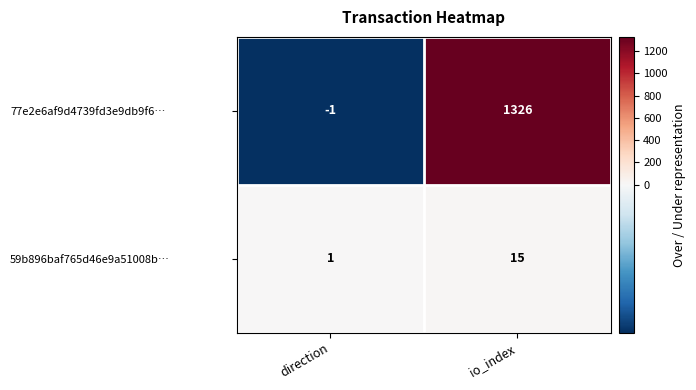

How many series are shown in this chart?

2